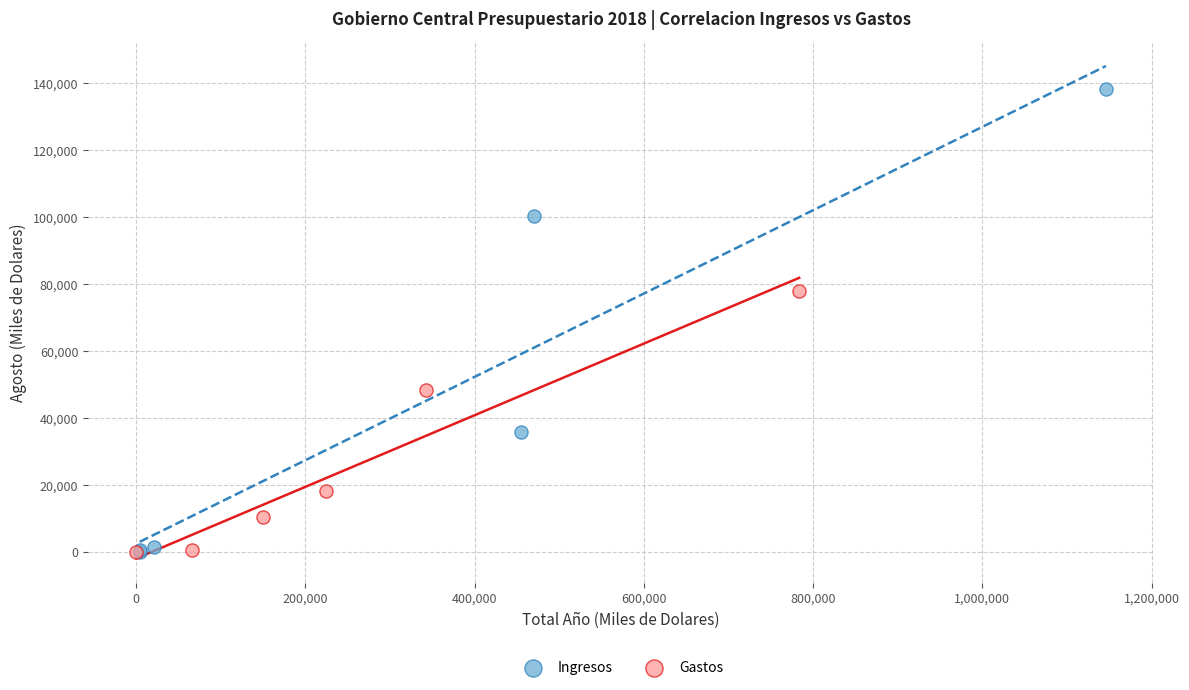

Which series reaches the maximum Y coordinate?

Ingresos